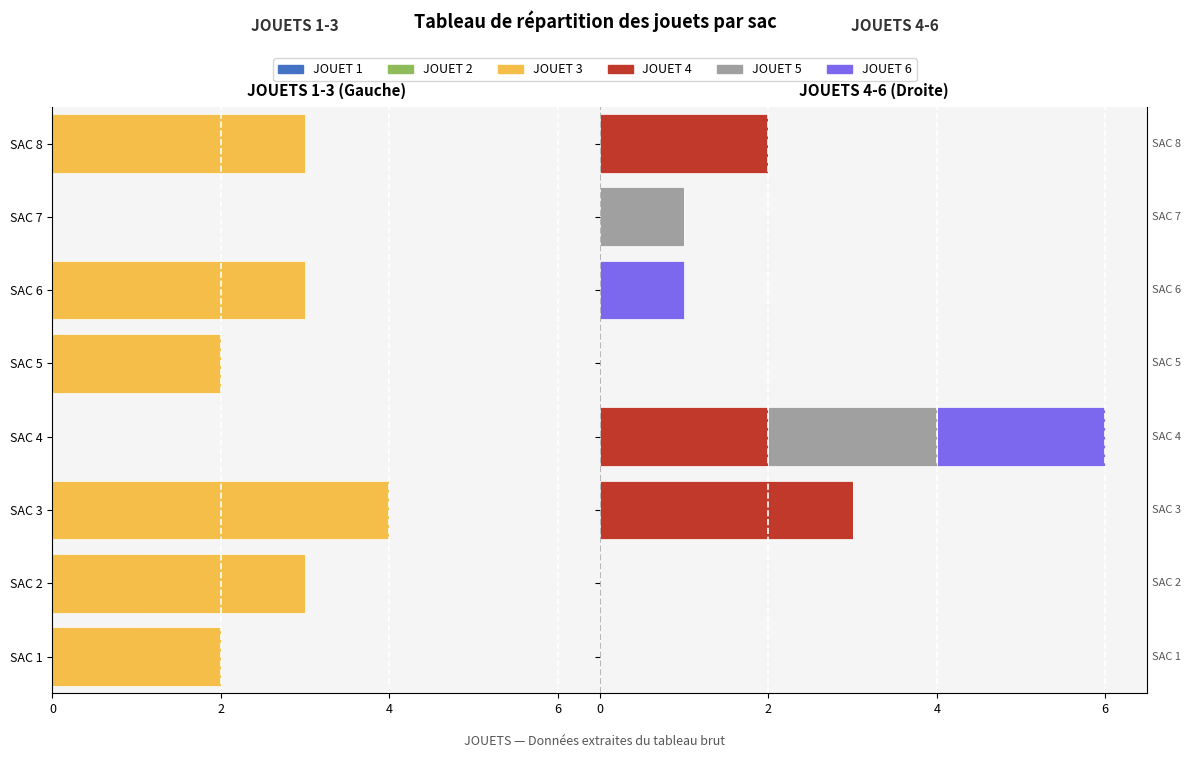

How many data points does each series have?

8